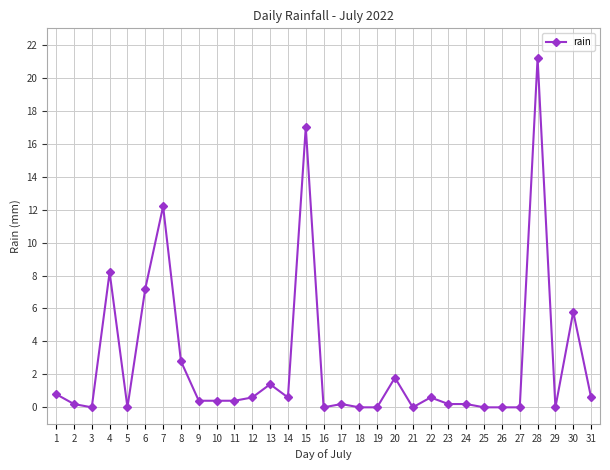

What is the sum of all values?

82.8